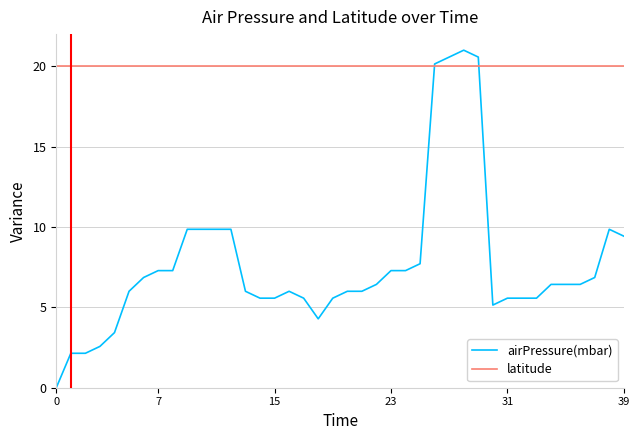

Reading left to right, what are all the values shown in this chart?

airPressure(mbar): 0.0	2.1	2.1	2.6	3.4	6.0	6.9	7.3	7.3	9.9	9.9	9.9	9.9	6.0	5.6	5.6	6.0	5.6	4.3	5.6	6.0	6.0	6.4	7.3	7.3	7.7	20.1	20.6	21.0	20.6	5.1	5.6	5.6	5.6	6.4	6.4	6.4	6.9	9.9	9.4
latitude: 20.0	20.0	20.0	20.0	20.0	20.0	20.0	20.0	20.0	20.0	20.0	20.0	20.0	20.0	20.0	20.0	20.0	20.0	20.0	20.0	20.0	20.0	20.0	20.0	20.0	20.0	20.0	20.0	20.0	20.0	20.0	20.0	20.0	20.0	20.0	20.0	20.0	20.0	20.0	20.0